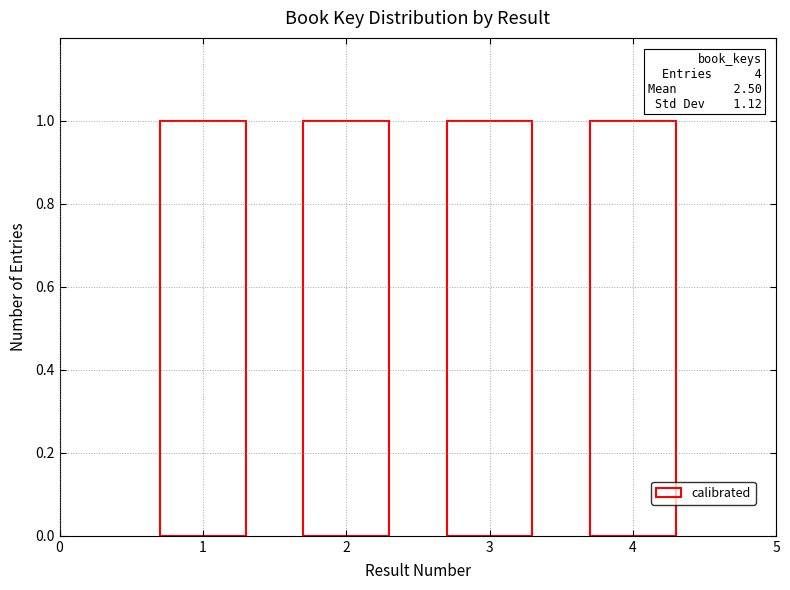

Count the number of categories in the chart.

4